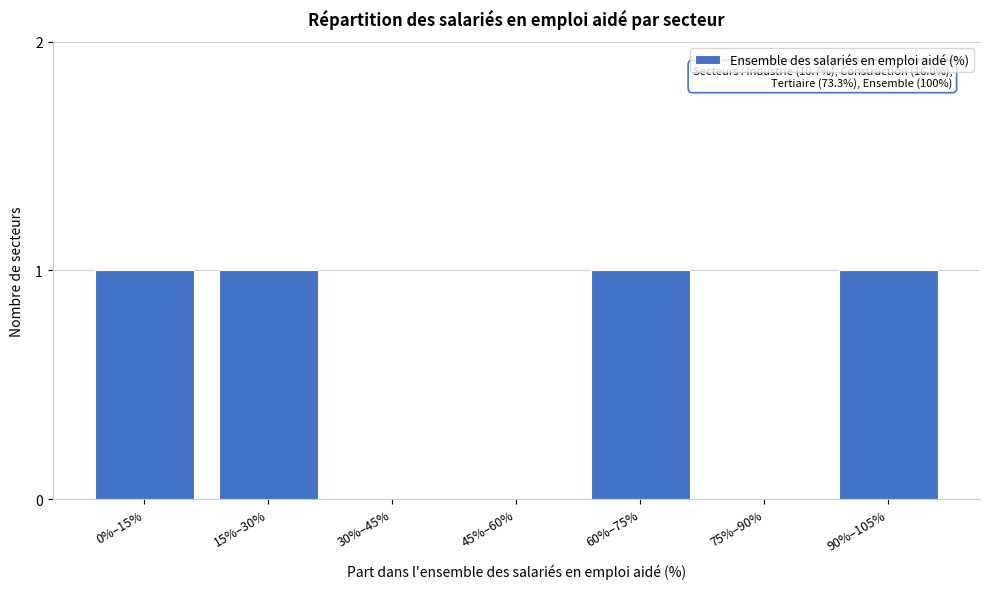

Reading right to left, transcribe all the data shown in this chart.

90%–105%=1	75%–90%=0	60%–75%=1	45%–60%=0	30%–45%=0	15%–30%=1	0%–15%=1